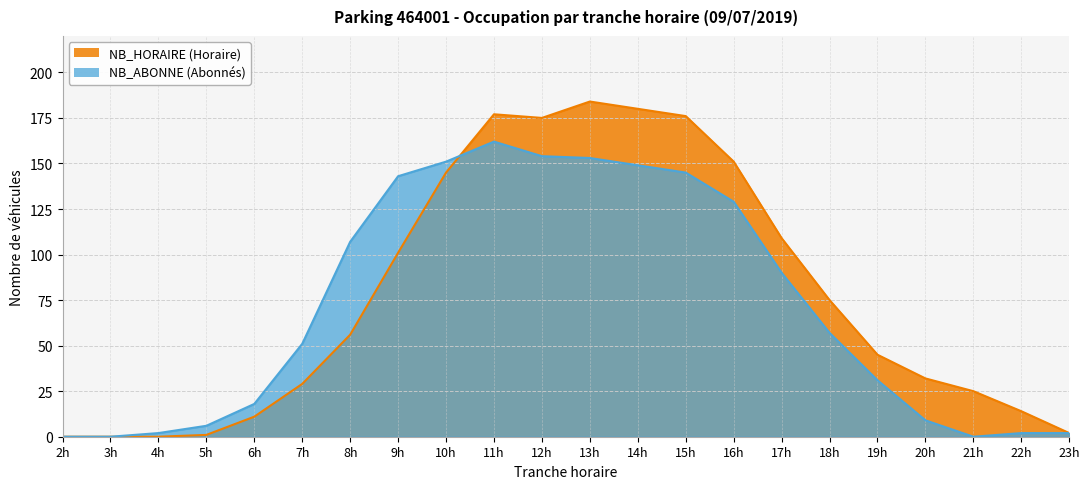

What is the greatest value displayed?

184